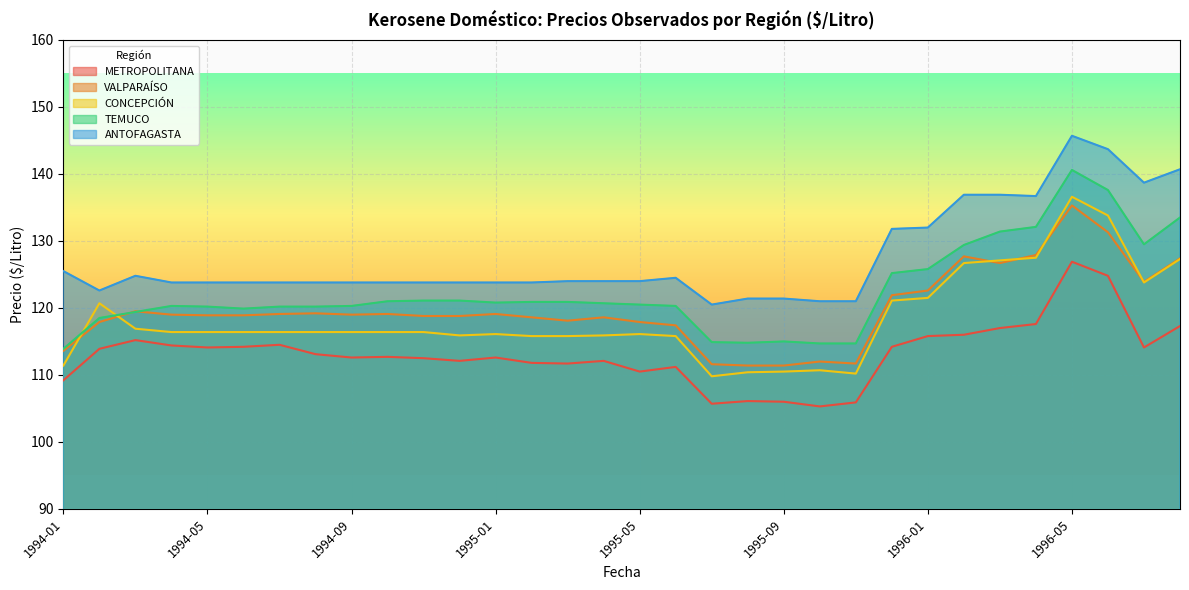

What is the difference between the highest and lowest values at 1996-07?

24.6